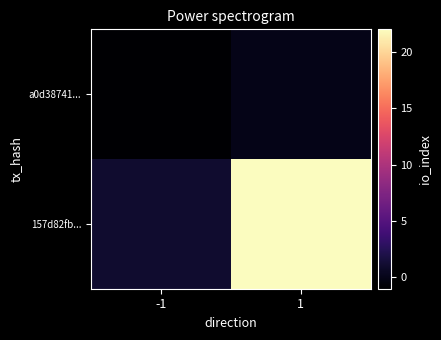

What is the total value across all series at 1?

22